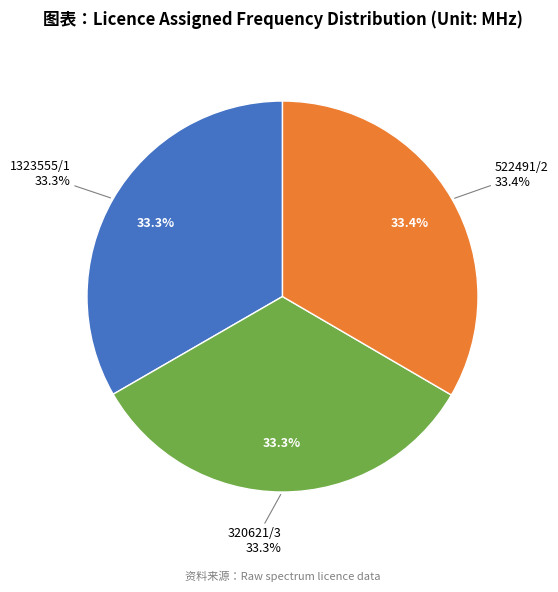

Count the number of slices in the pie.

3